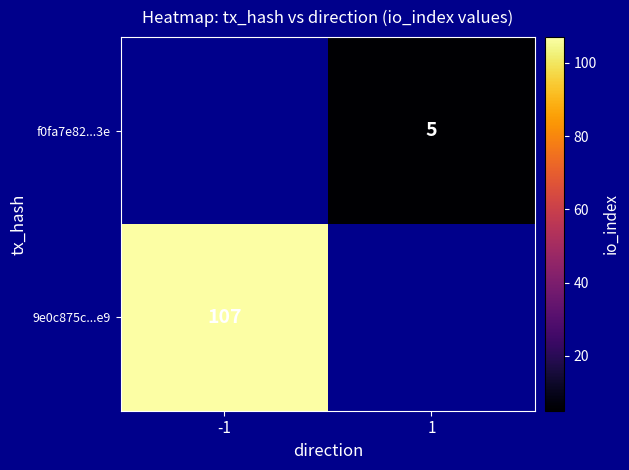

At how many categories does at least one series exceed 11?

1